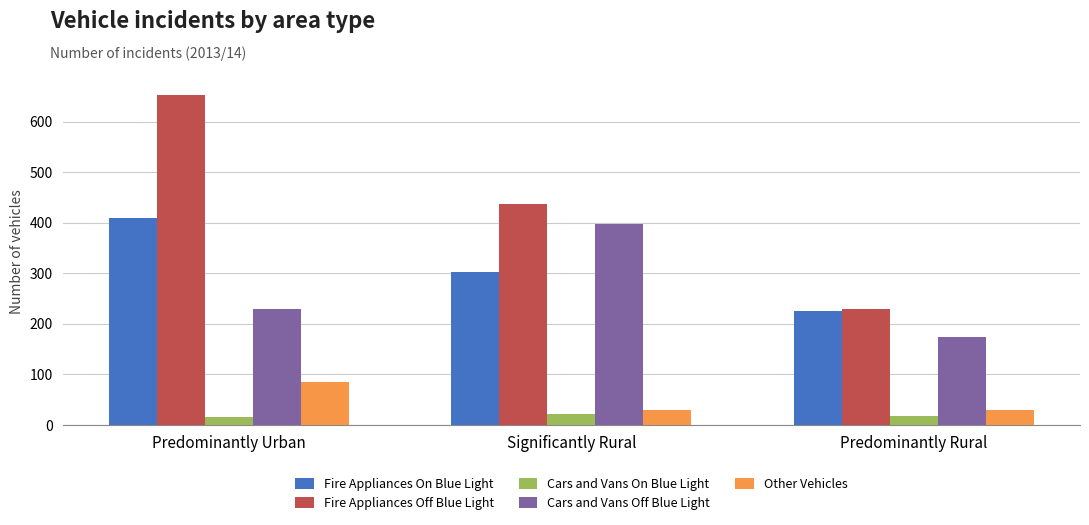

Which series changed the most between Predominantly Urban and Significantly Rural?

Fire Appliances Off Blue Light